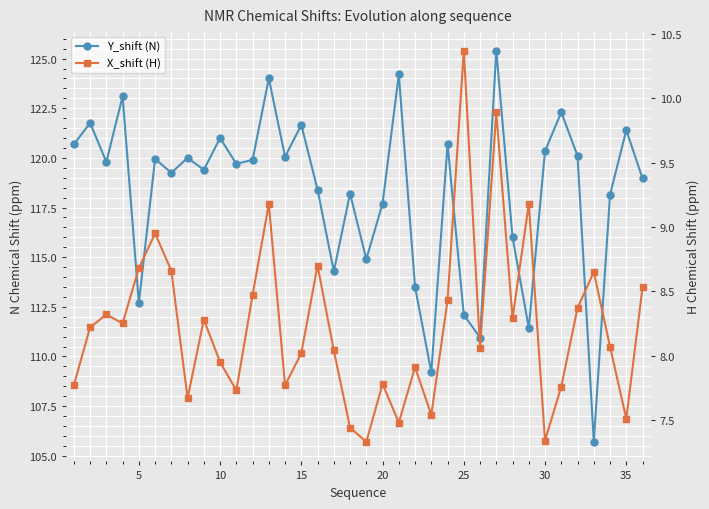

At how many categories does at least one series exceed 36?

36